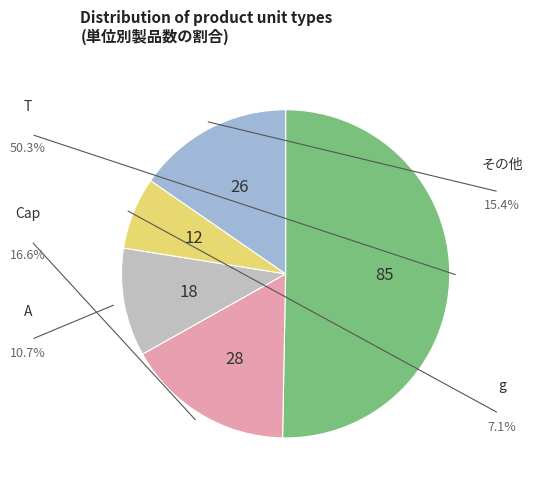

How many segments does this pie chart have?

5